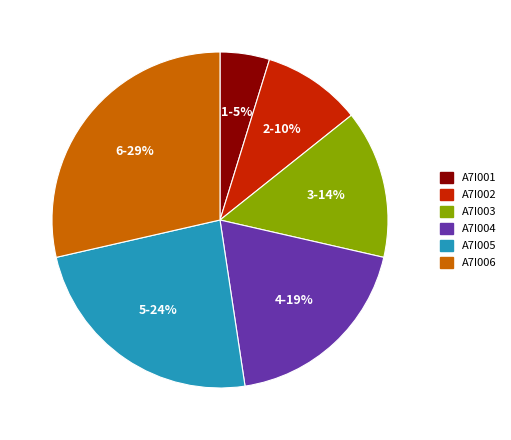

To the nearest percent, what portion does A7I004 represent?

19%